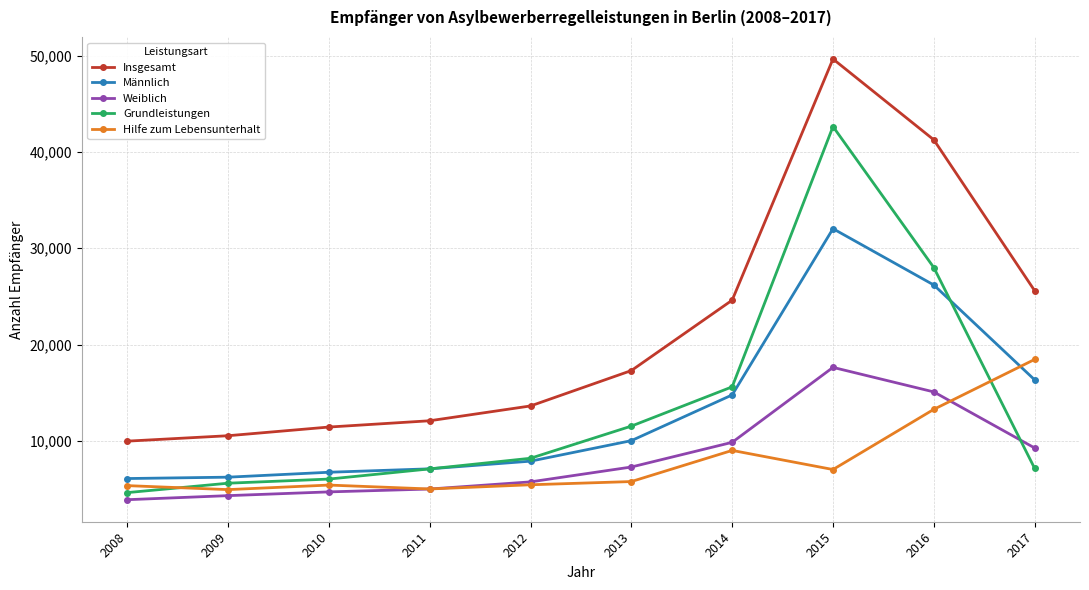

How many values in the Insgesamt series are below 17295?

5